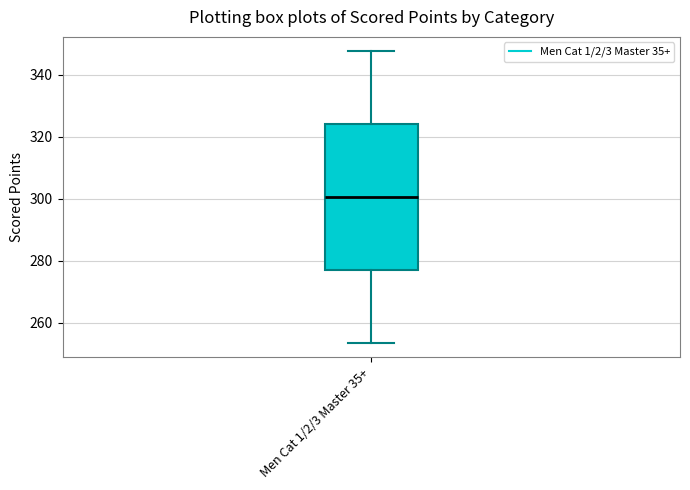

Where does the lower whisker of the box for Men Cat 1/2/3 Master 35+ end on the y-axis? The values are not printed on the chart, so give them approximately, as read against the axis.

254